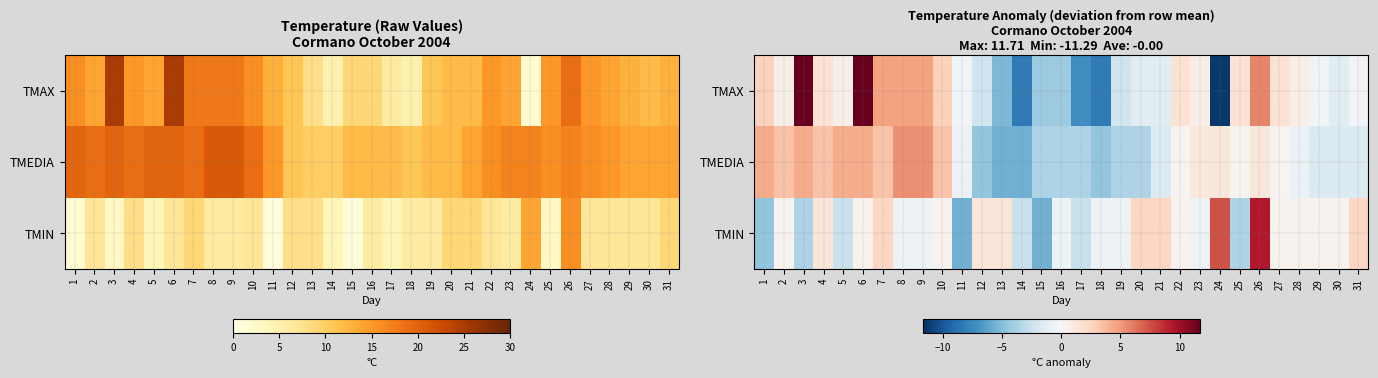

How many data points in TMIN are above 0?

17